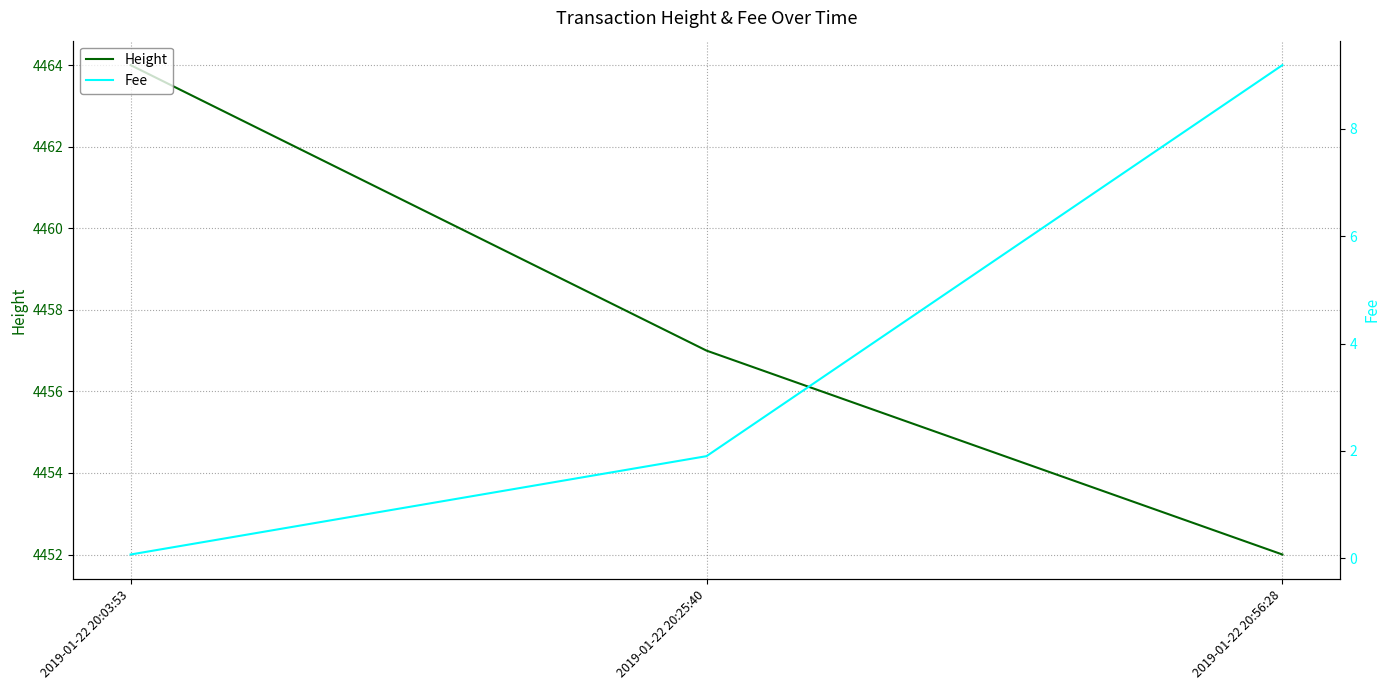

The value of Fee at 2019-01-22 20:03:53 is 0.1. True or false?

True